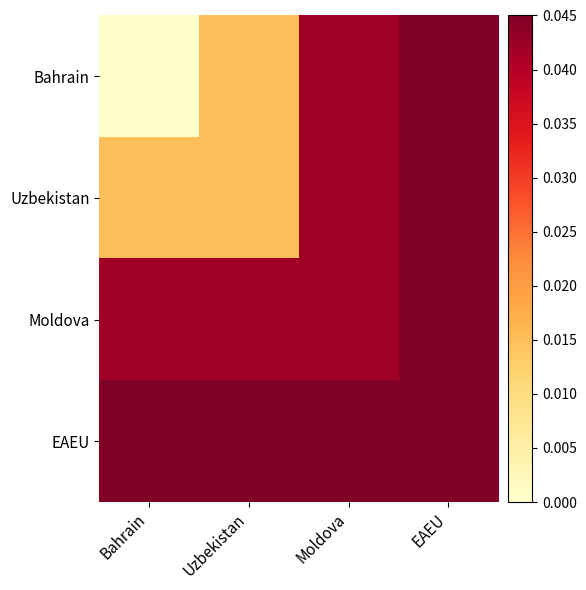

Reading left to right, what are all the values shown in this chart?

Bahrain: Bahrain=0.0	Uzbekistan=0.0	Moldova=0.0	EAEU=0.0
Uzbekistan: Bahrain=0.0	Uzbekistan=0.0	Moldova=0.0	EAEU=0.0
Moldova: Bahrain=0.0	Uzbekistan=0.0	Moldova=0.0	EAEU=0.0
EAEU: Bahrain=0.0	Uzbekistan=0.0	Moldova=0.0	EAEU=0.0